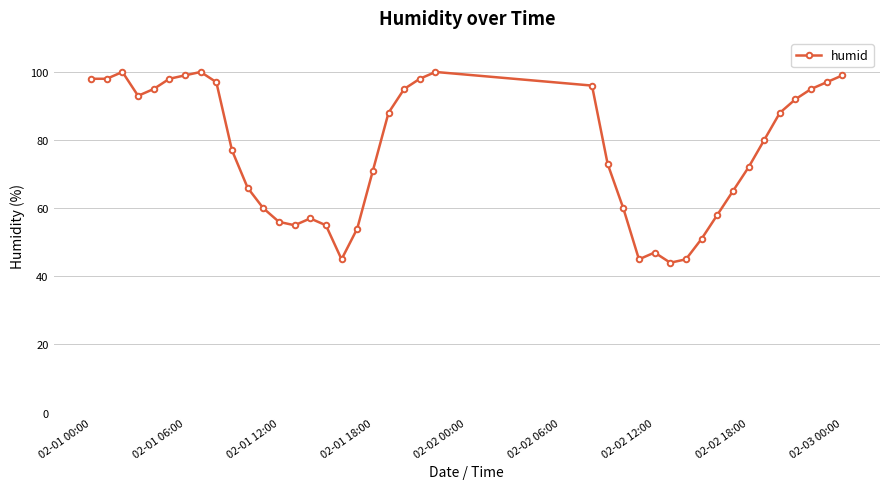

Reading left to right, extract all data points from this chart.

98	98	100	93	95	98	99	100	97	77	66	60	56	55	57	55	45	54	71	88	95	98	100	96	73	60	45	47	44	45	51	58	65	72	80	88	92	95	97	99